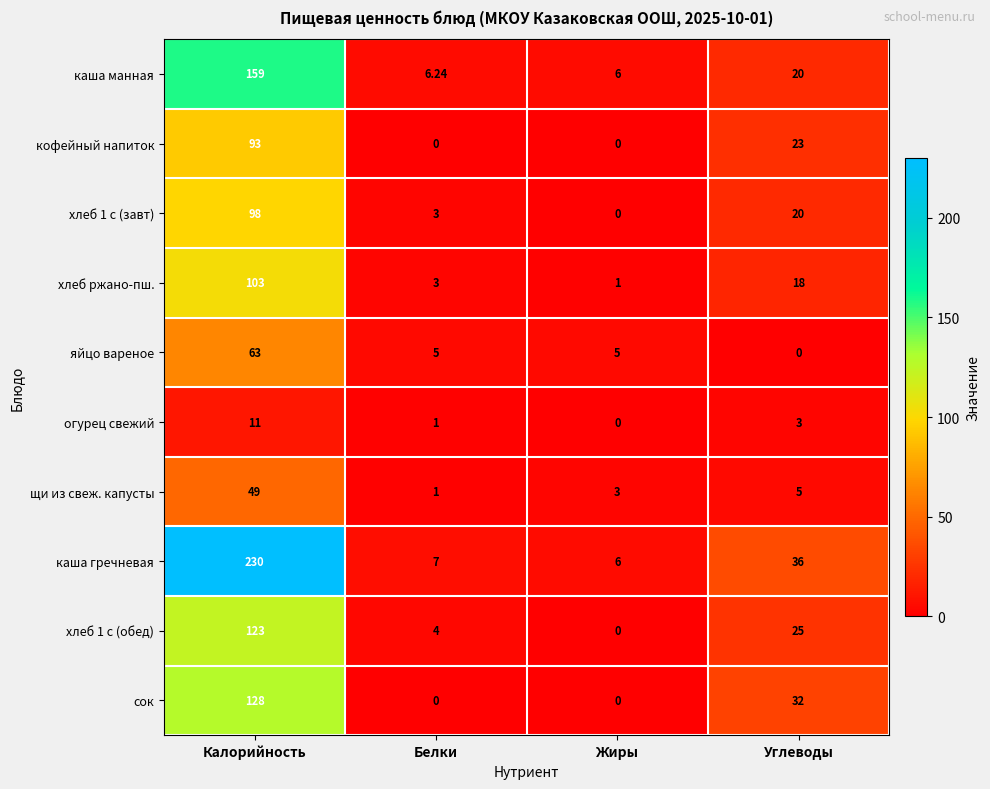

At which category is the sum across all series the highest?

Калорийность